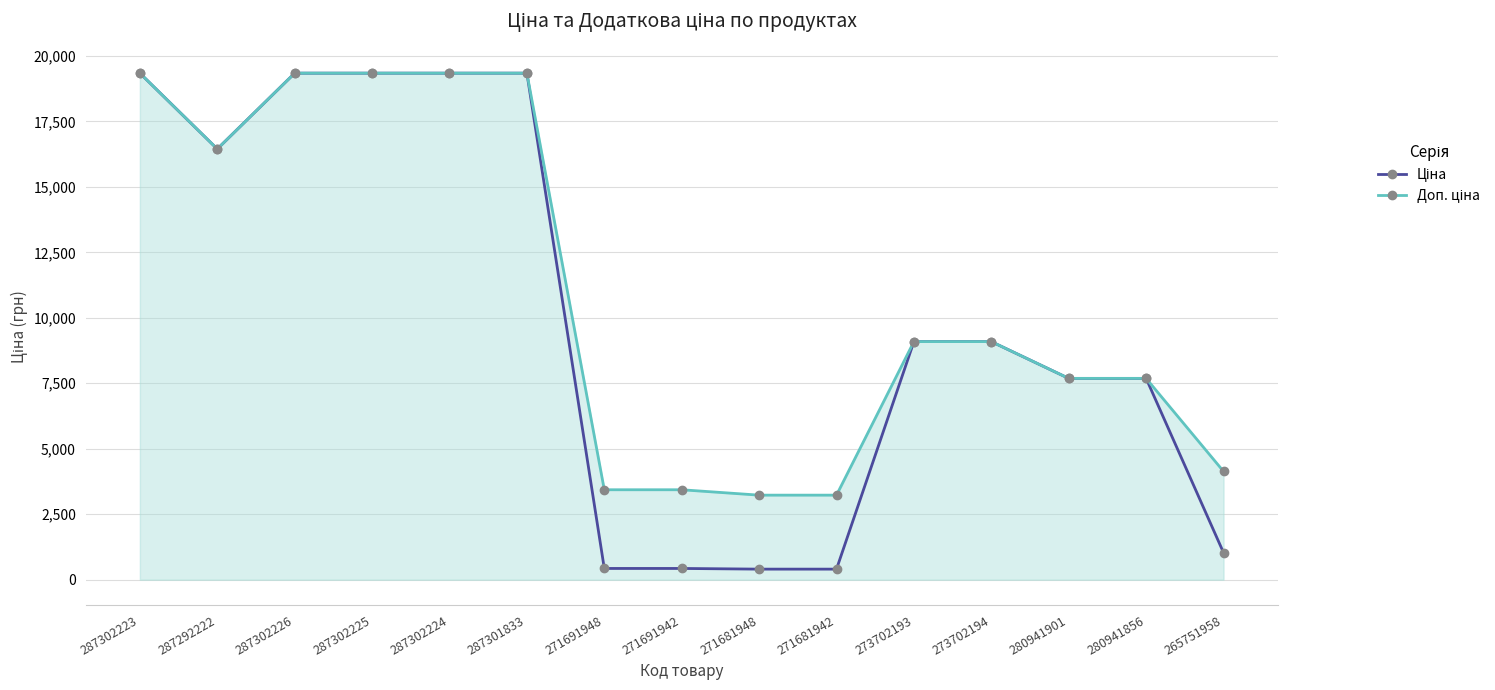

What is the sum of the Доп. ціна values at 287302226 and 280941856?

27031.0